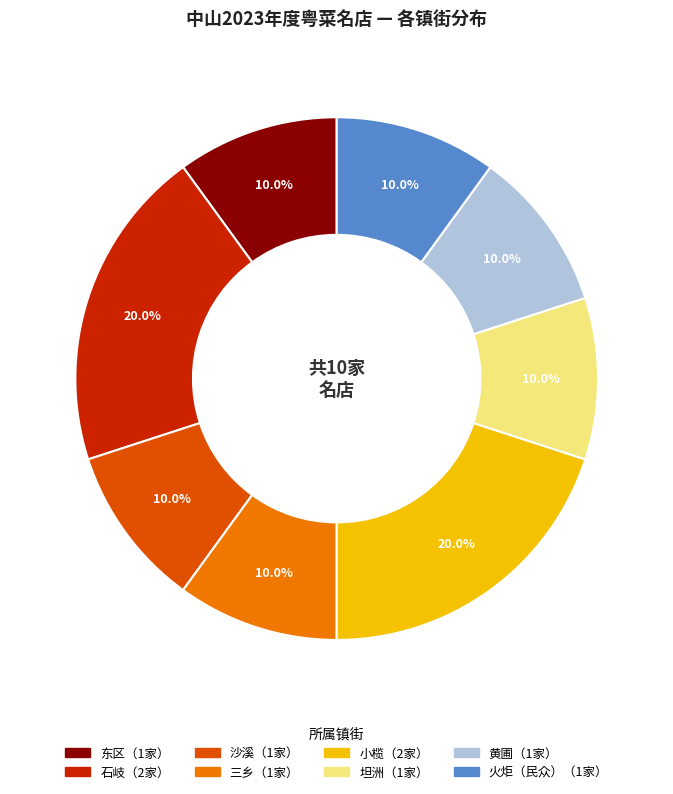

Is there a majority slice in this chart?

No